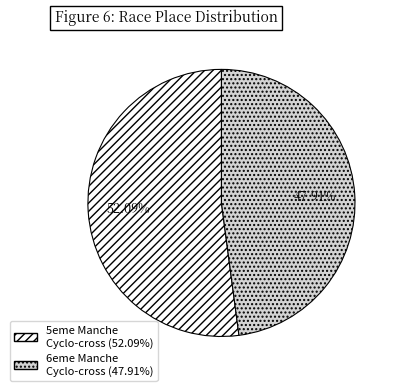

Is there a majority slice in this chart?

Yes